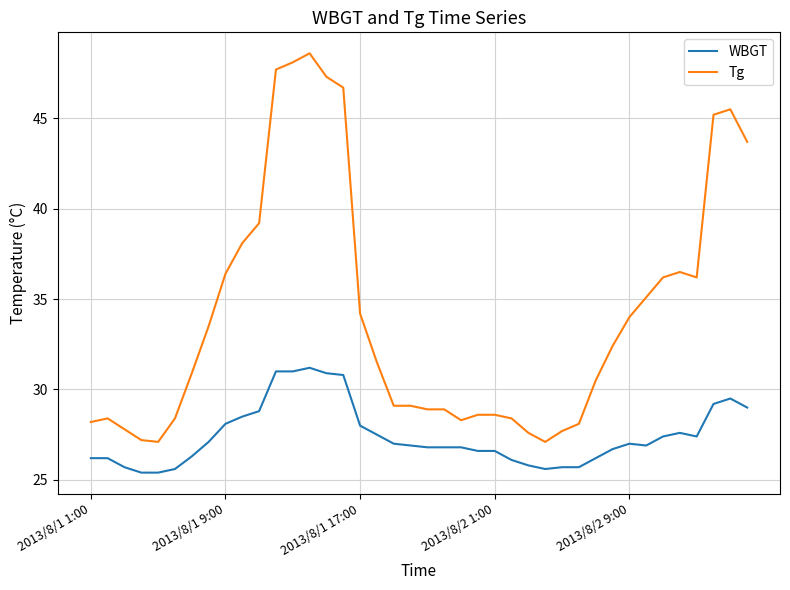

Which series has the largest range (max minus min)?

Tg